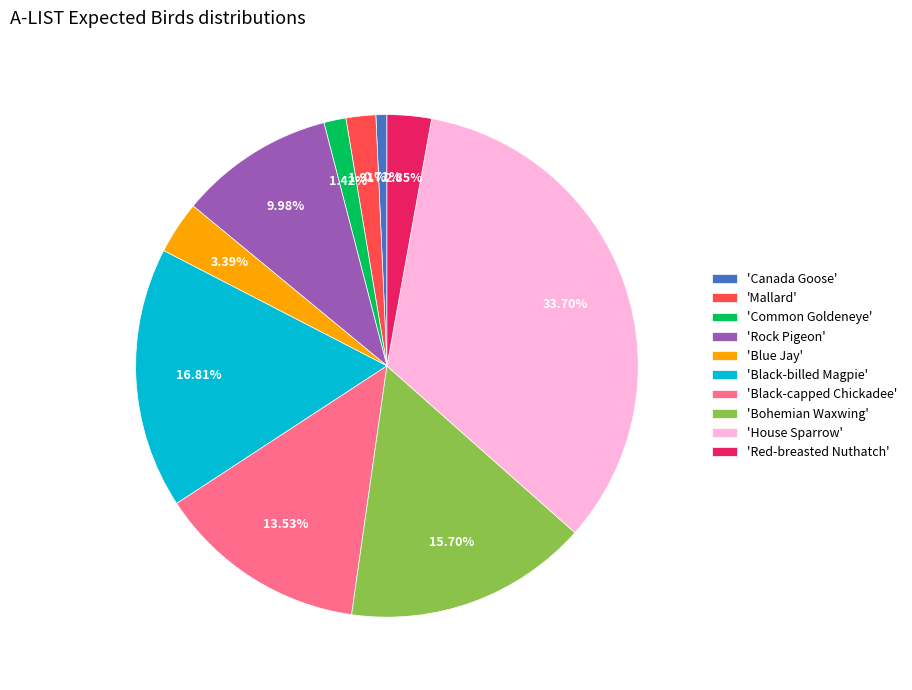

Is the sum of 'Red-breasted Nuthatch' and 'Black-billed Magpie' greater than half?

No